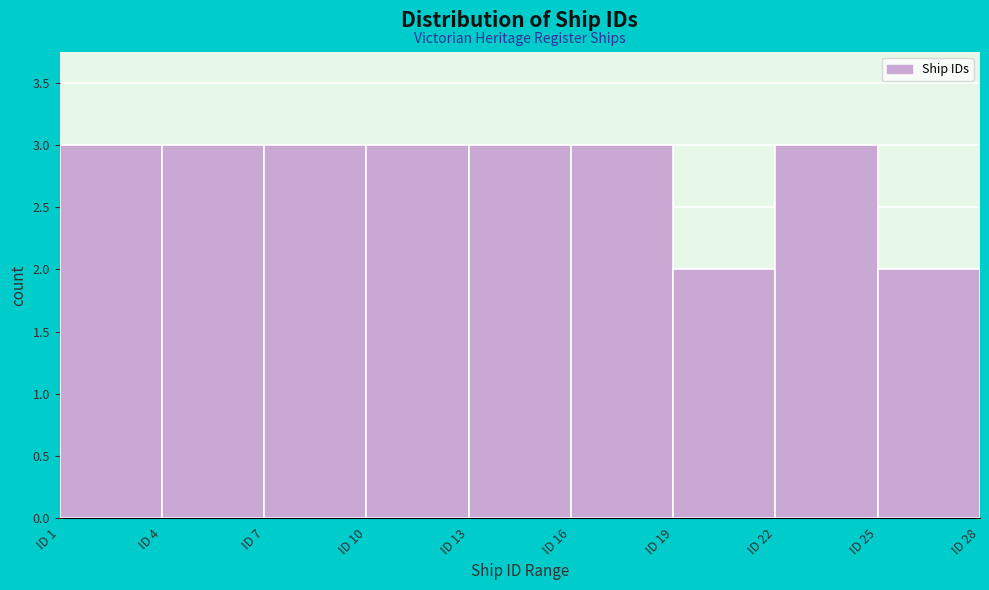

How tall is the bar that spans 1 to 4 on the x-axis? The values are not printed on the chart, so give them approximately, as read against the axis.

3